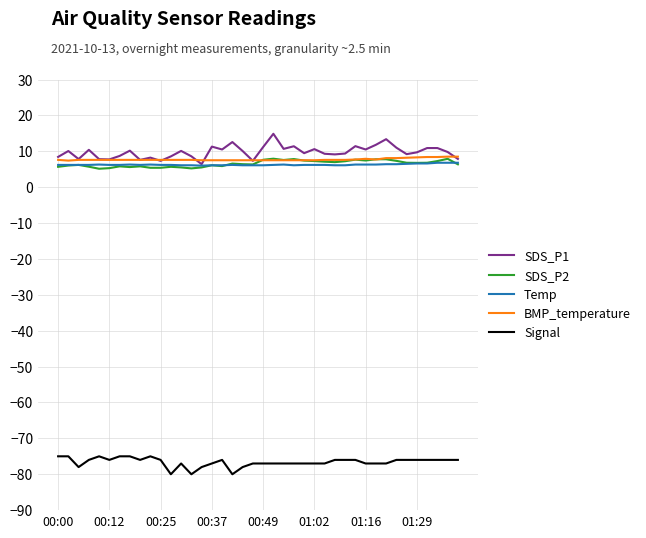

True or false: Signal and Temp cross at least once.

False